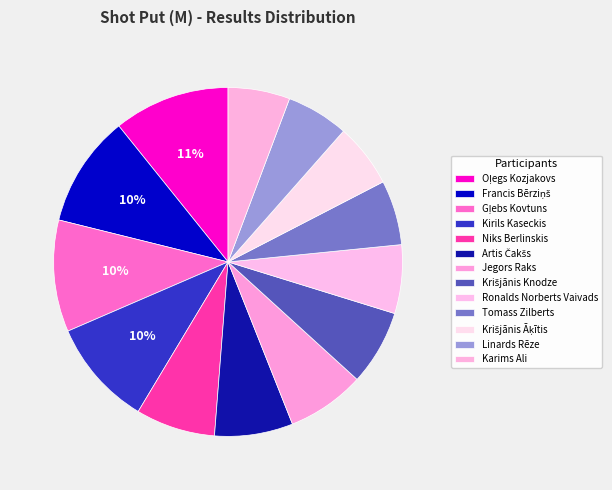

What percentage do Gļebs Kovtuns and Tomass Zilberts together represent?

16.4%